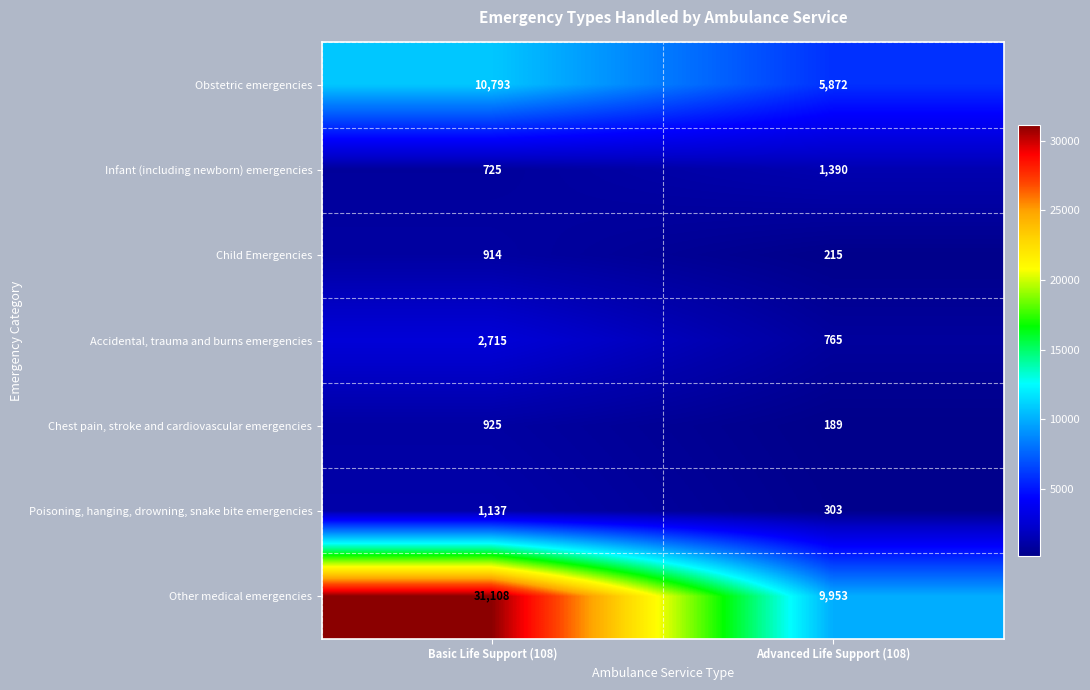

Which series has the widest spread of values?

Other medical emergencies